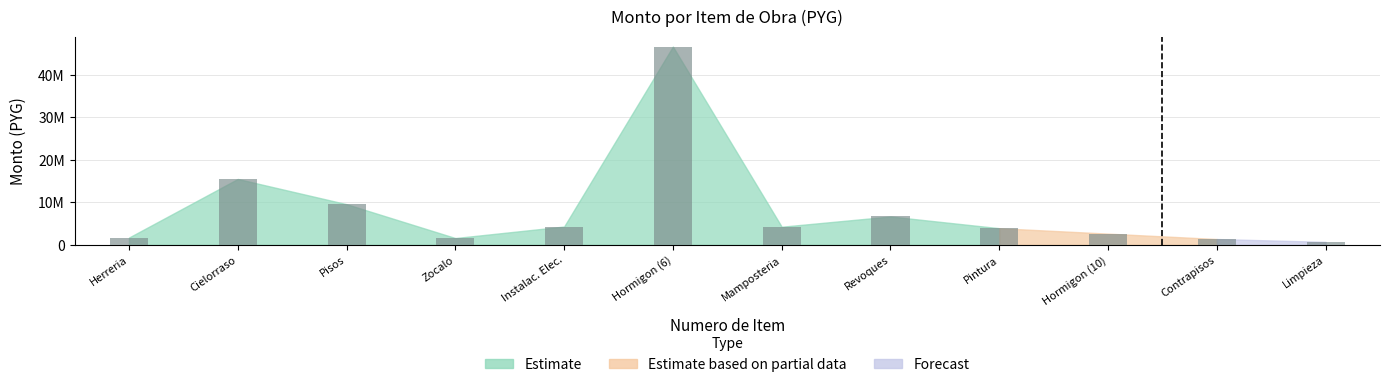

Rank the categories by value from lowest to highest.

Limpieza, Contrapisos, Zocalo, Herreria, Hormigon (10), Pintura, Mamposteria, Instalac. Elec., Revoques, Pisos, Cielorraso, Hormigon (6)